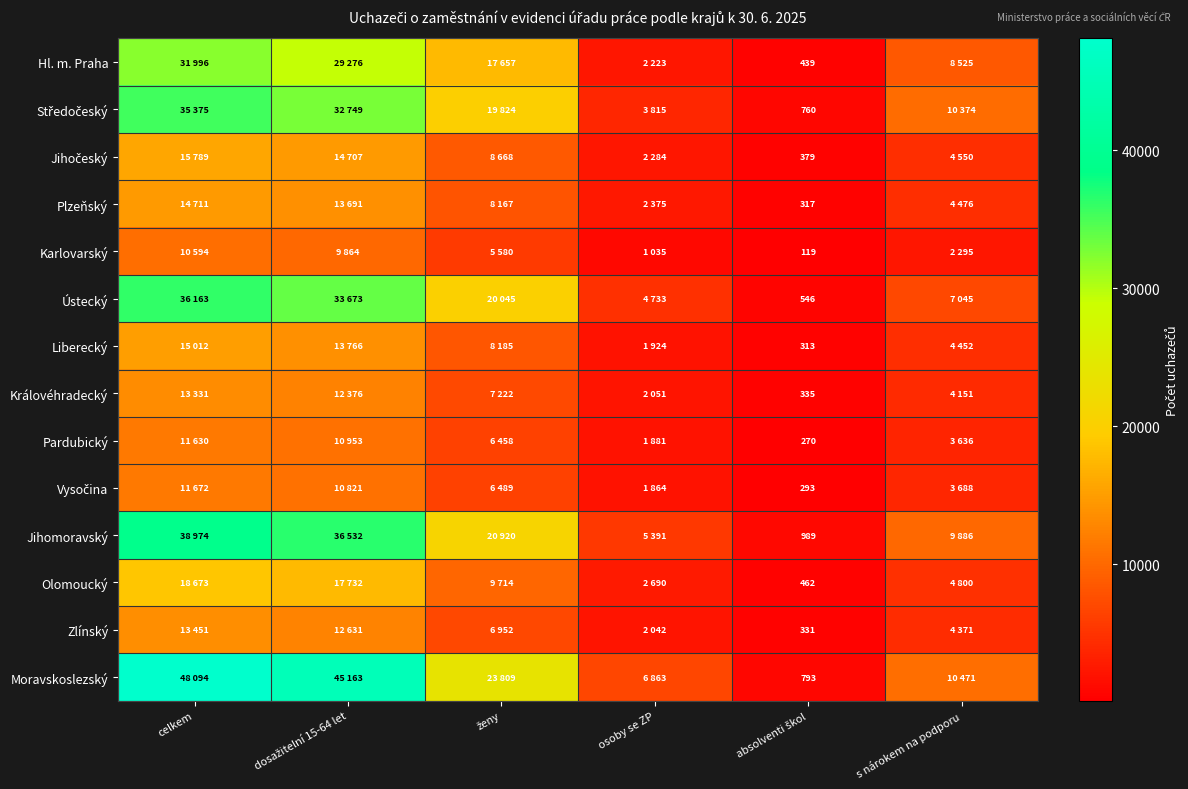

What is the difference between the Vysočina values at s nárokem na podporu and ženy?

2801